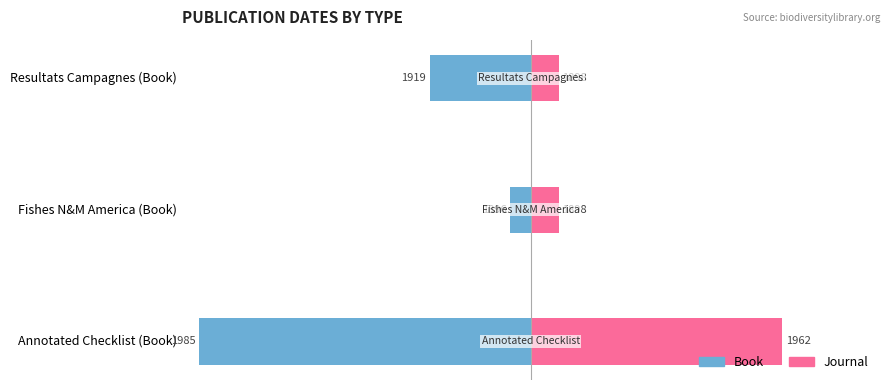

Between Annotated Checklist (Book) and Resultats Campagnes (Book), which series saw the biggest shift?

Book